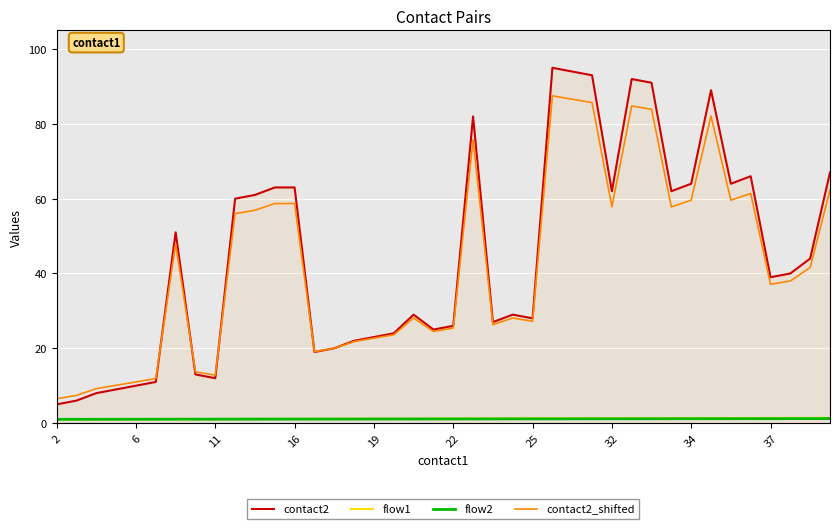

What is the greatest value displayed?

95.0